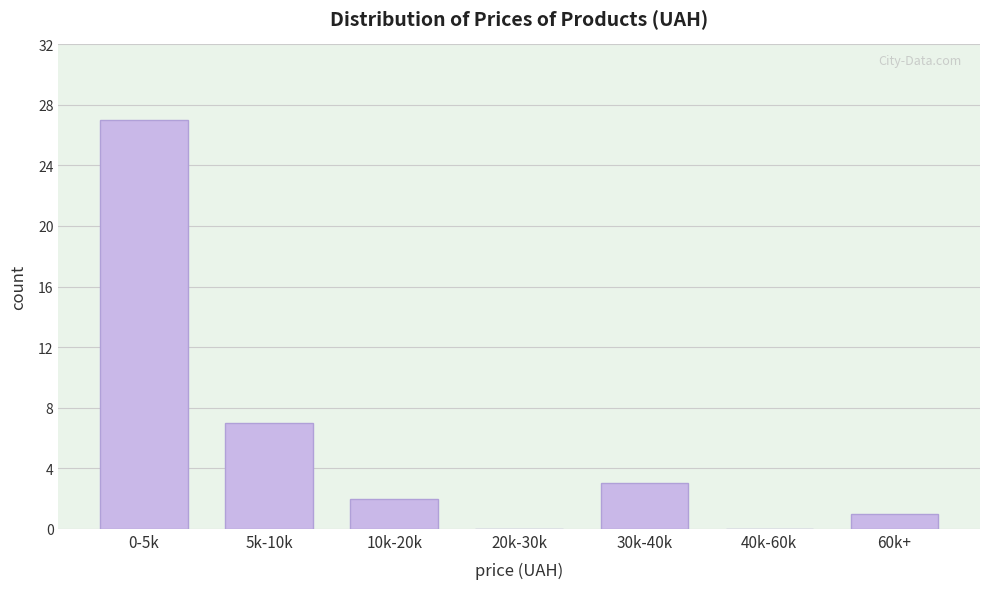

Reading left to right, extract all data points from this chart.

0-5k=27	5k-10k=7	10k-20k=2	20k-30k=0	30k-40k=3	40k-60k=0	60k+=1